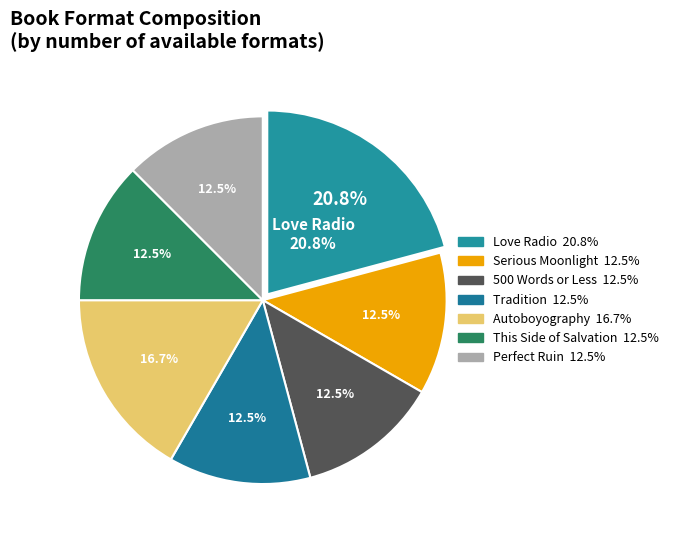

To the nearest percent, what is the average slice percentage?

14%